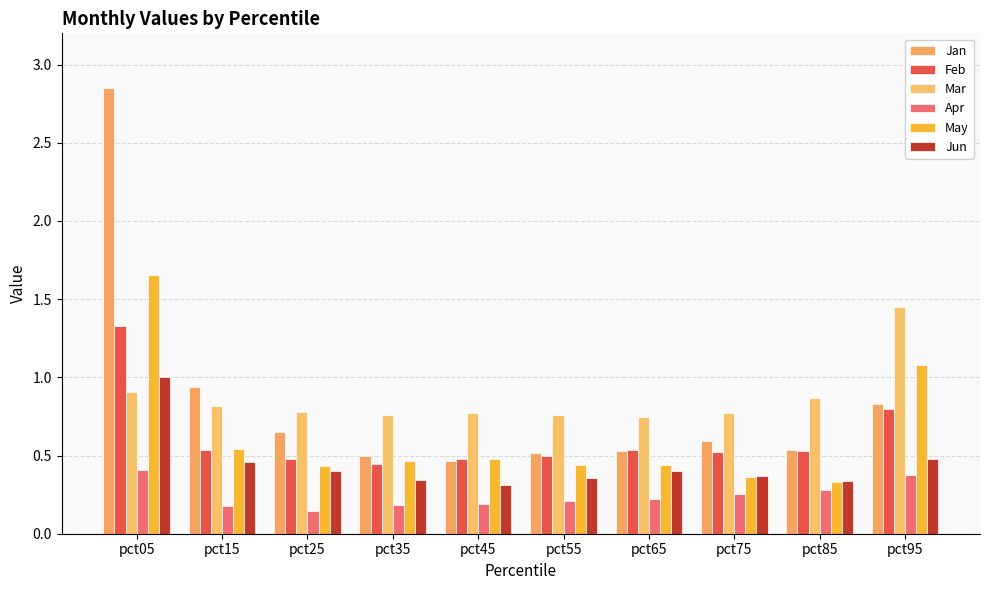

What are all the series names shown in the legend?

Jan, Feb, Mar, Apr, May, Jun